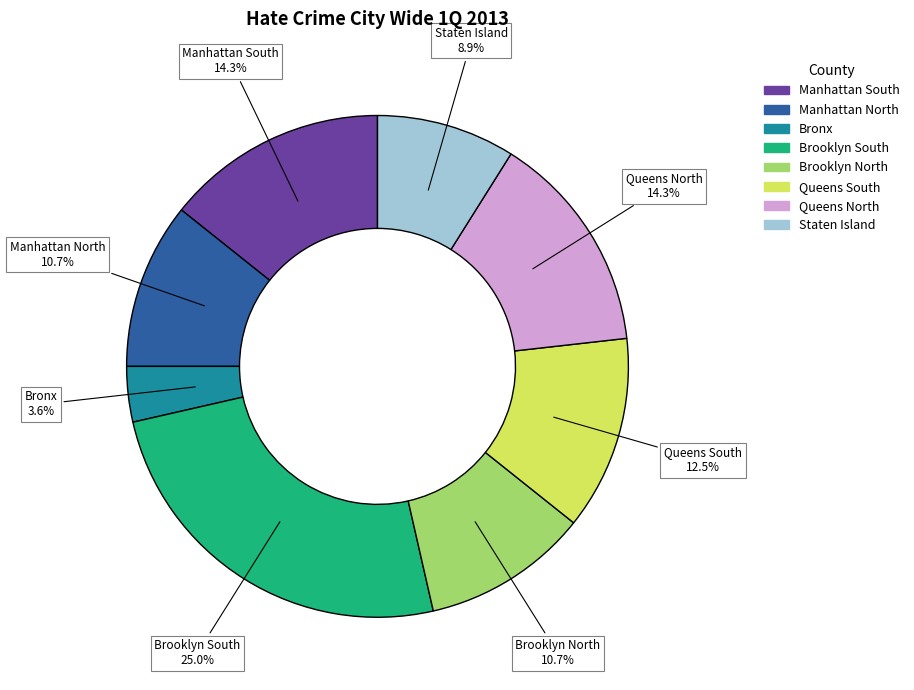

What portion of the pie excludes Staten Island?

91.1%